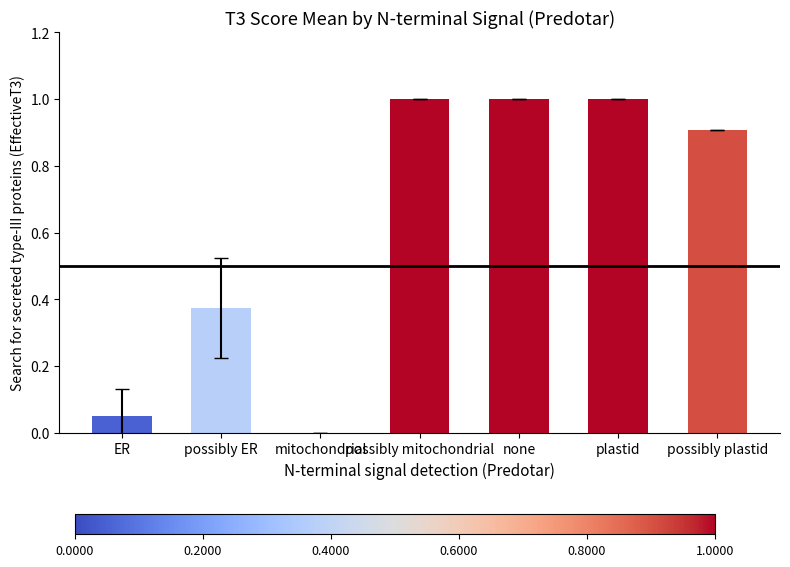

What is the sum of all values?

4.3